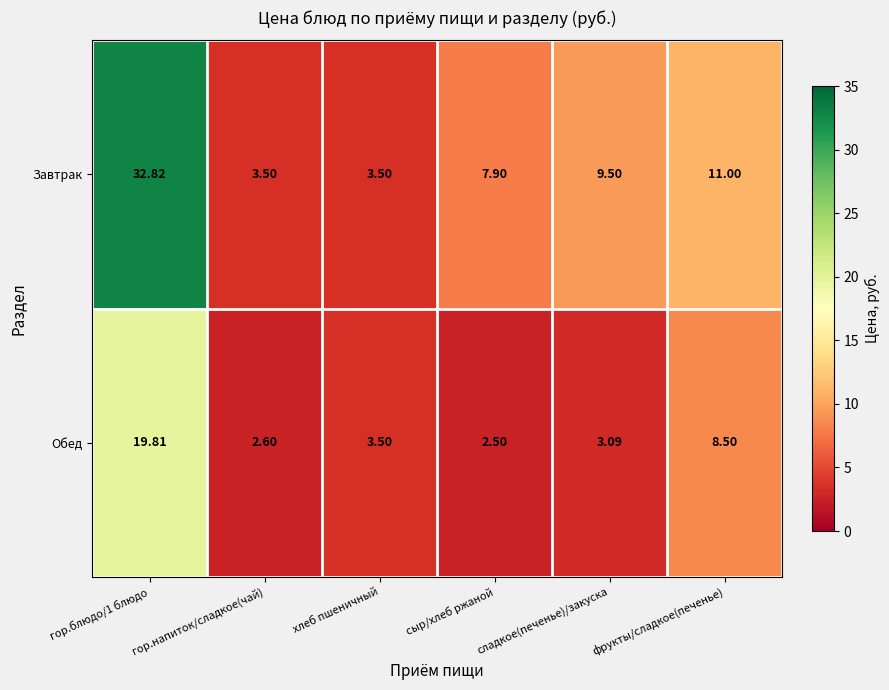

What is the smallest value displayed?

2.5